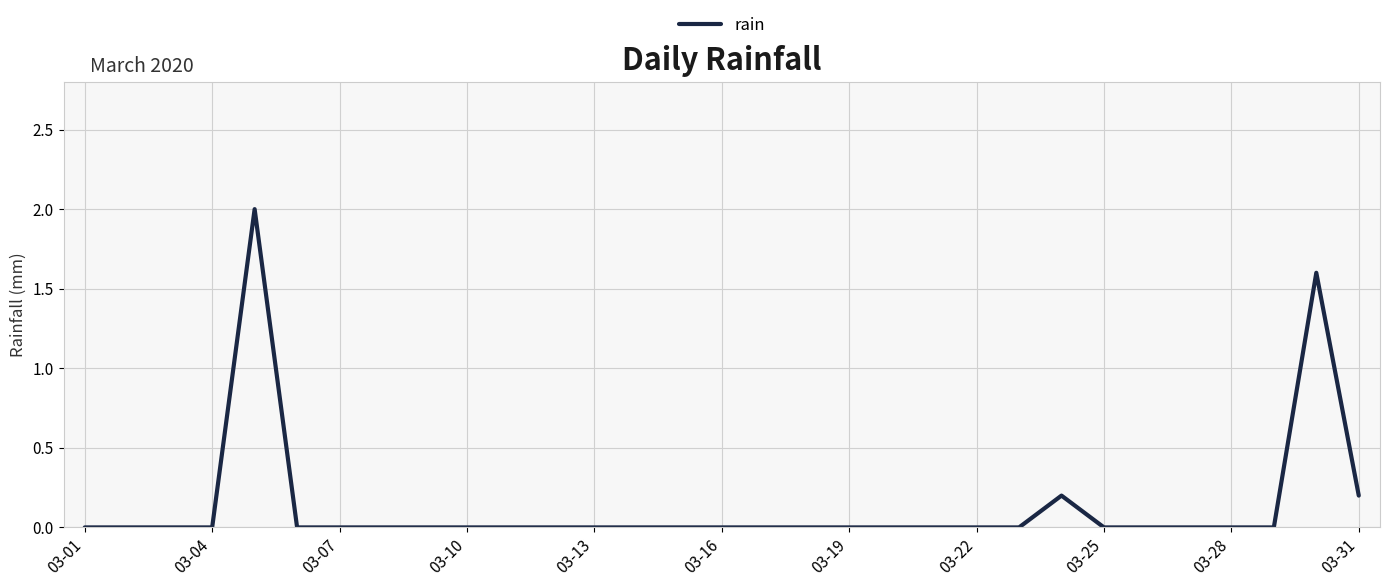

What is the greatest value displayed?

2.0